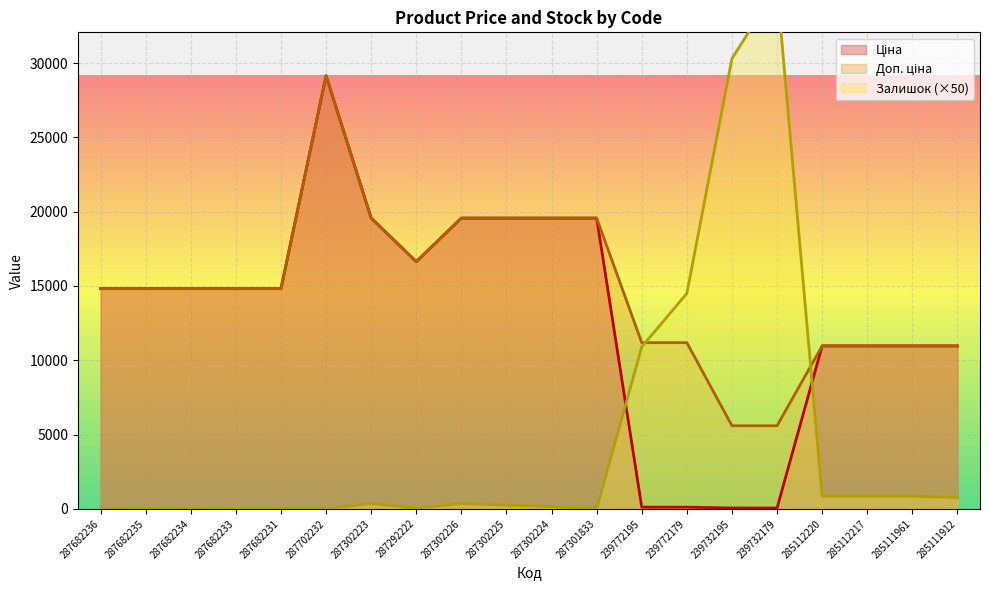

Which series ends up on top after the final intersection of Ціна and Залишок?

Ціна